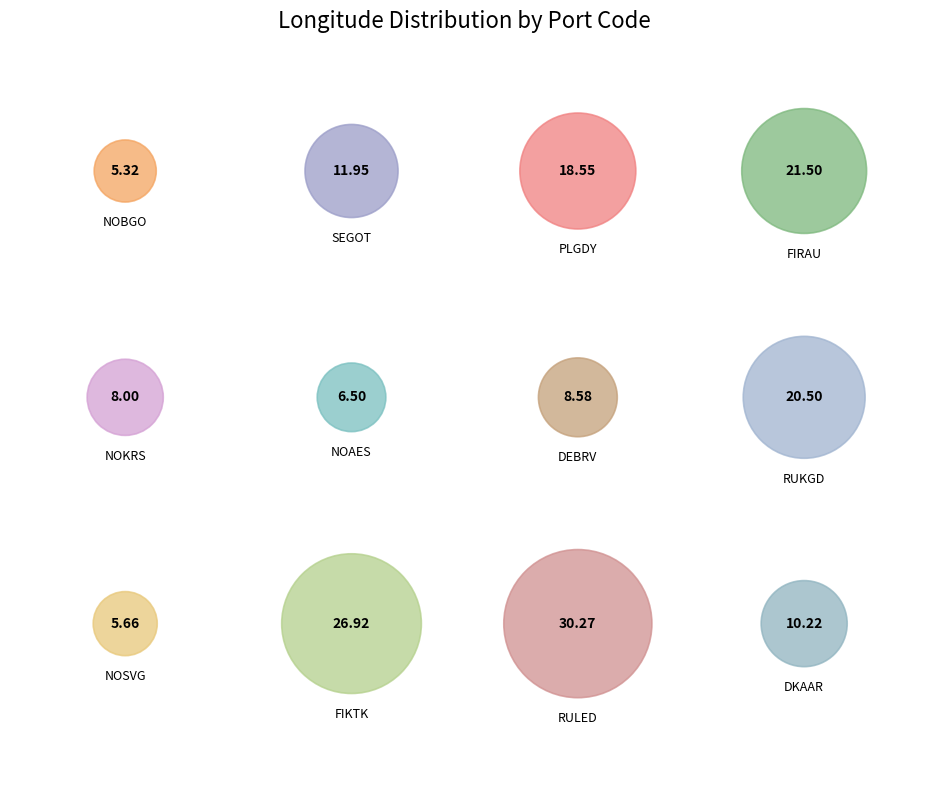

Is NOKRS the majority of the pie?

No